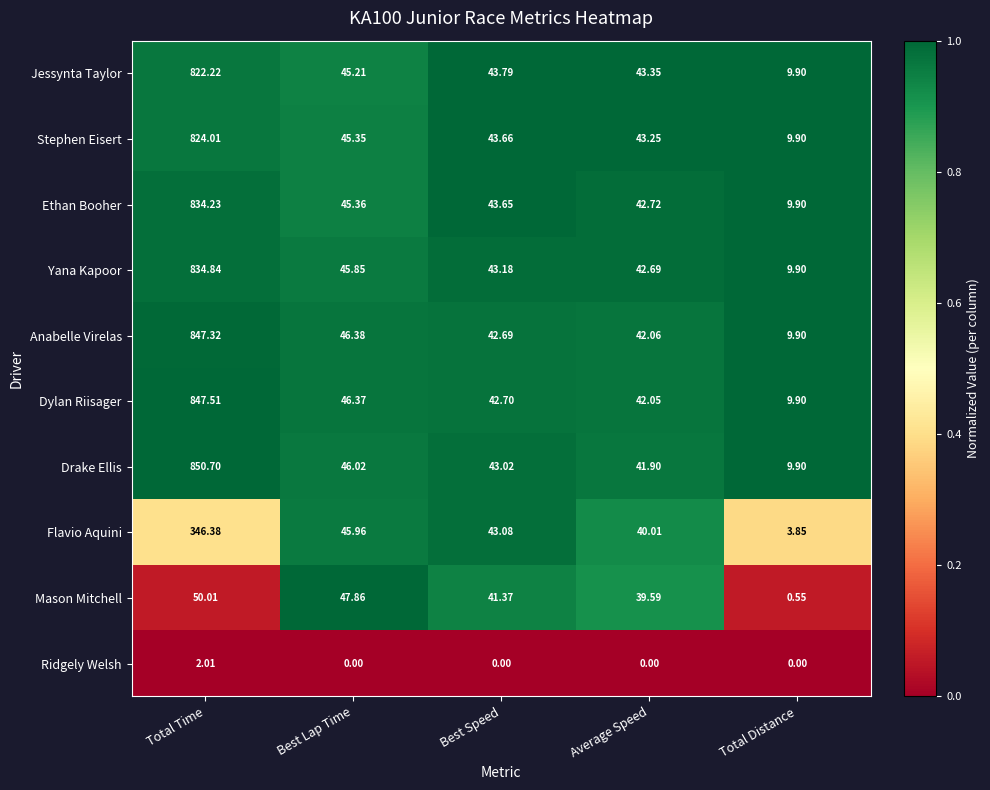

At which label does Anabelle Virelas first exceed 42?

Total Time